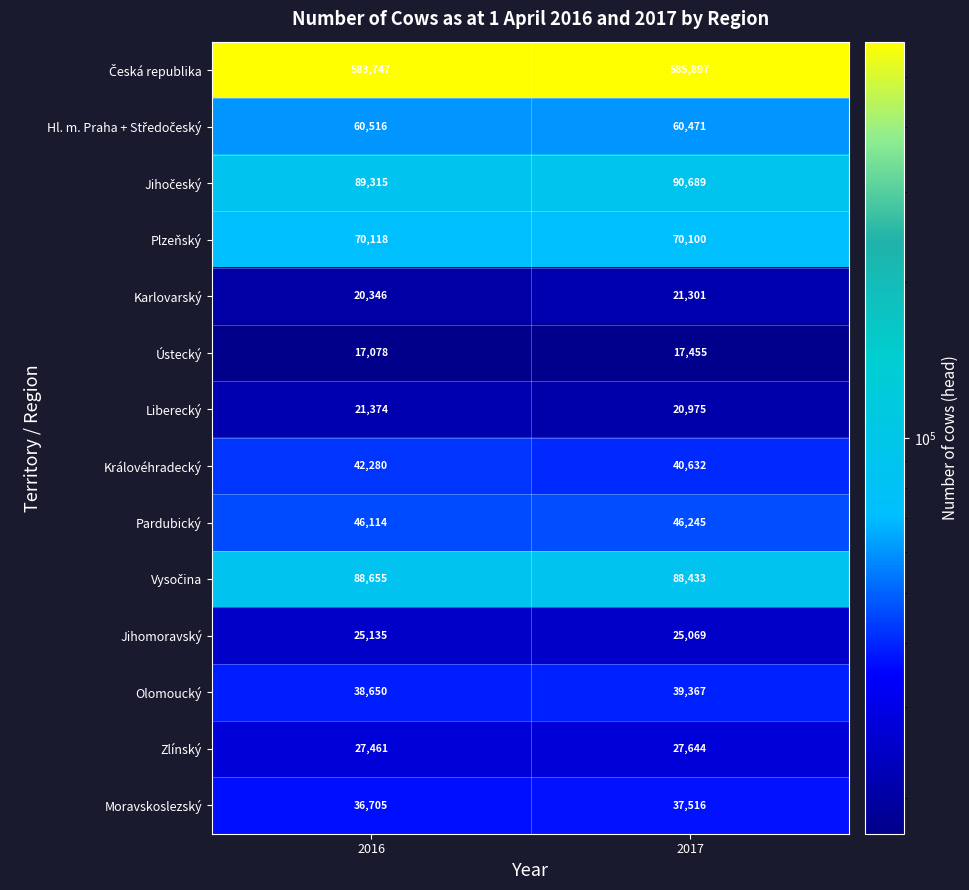

At how many categories does at least one series exceed 438700?

2